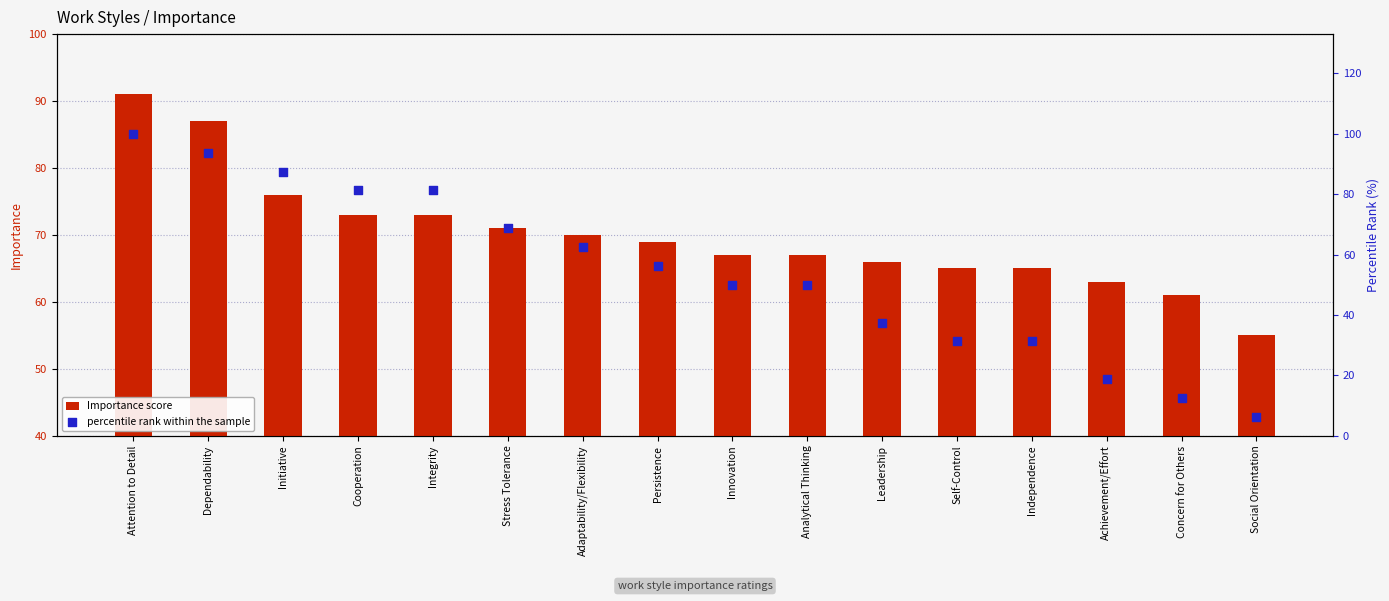

Is the value of Importance score at Analytical Thinking greater than the value of percentile rank within the sample at Leadership?

Yes